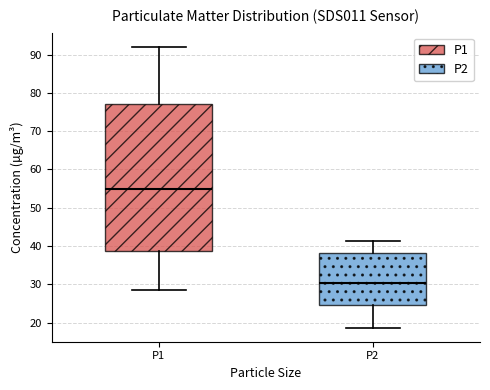

Where is the upper edge of the box for P2 on the y-axis? The values are not printed on the chart, so give them approximately, as read against the axis.

38